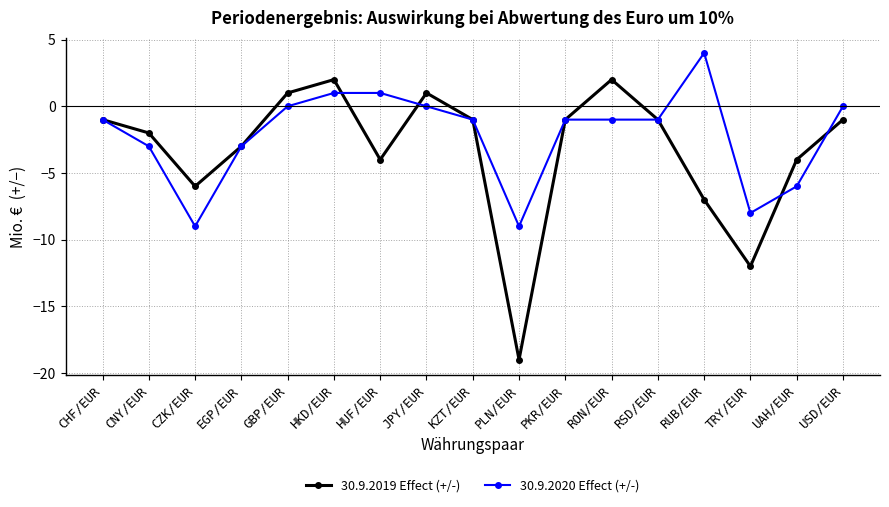

Which series changed the most between EGP/EUR and USD/EUR?

30.9.2020 Effect (+/-)